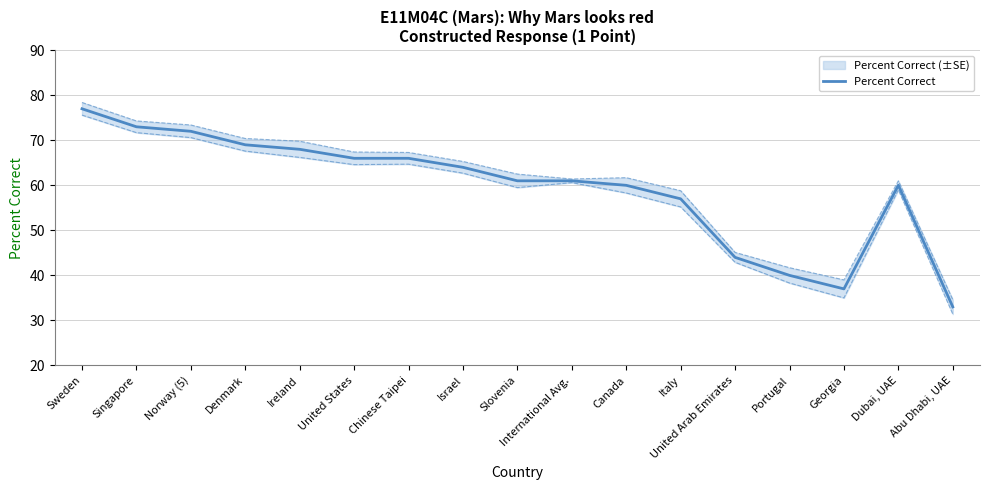

What is the label of the 7th point from the right?

Canada